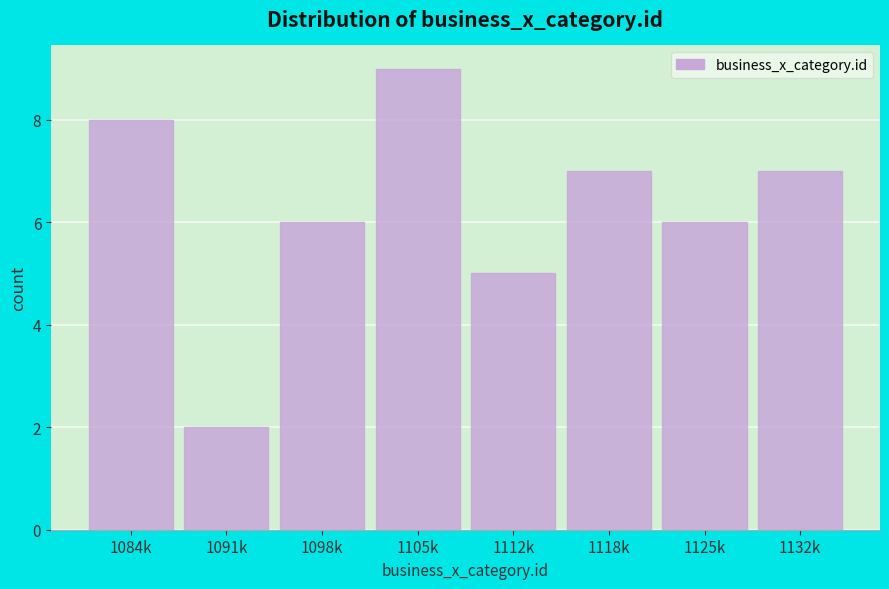

Reading left to right, transcribe all the data shown in this chart.

1084k=8	1091k=2	1098k=6	1105k=9	1112k=5	1118k=7	1125k=6	1132k=7